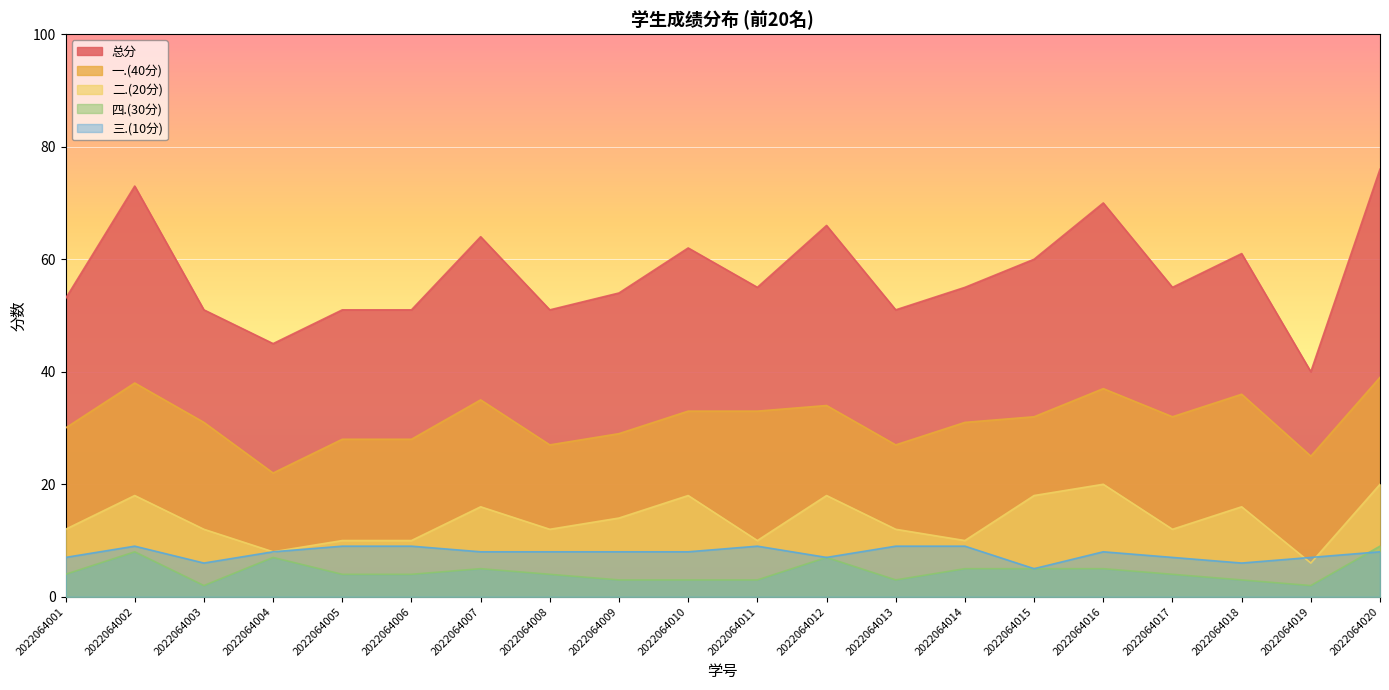

Which series has the widest spread of values?

总分